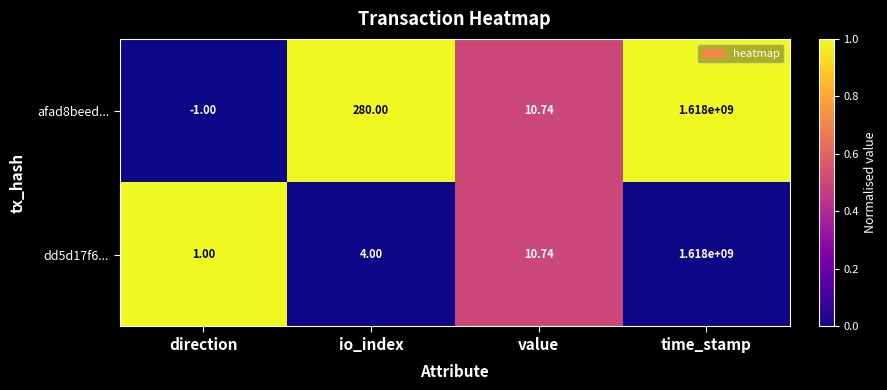

Which series has the largest total across all categories?

afad8beed...